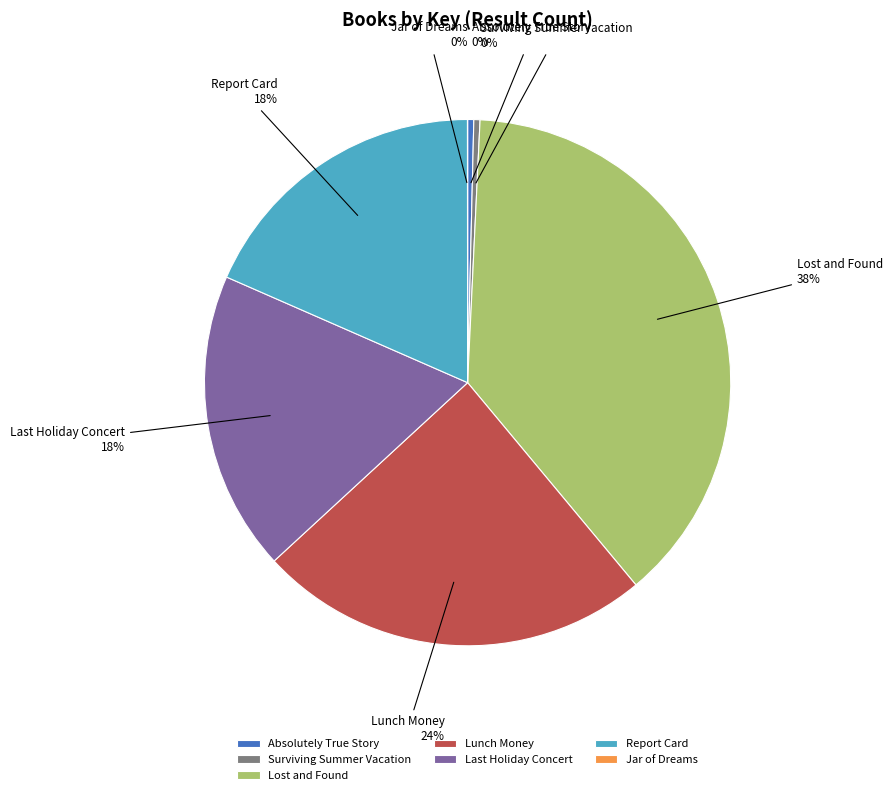

Is it true that Report Card is 13% of the pie?

False